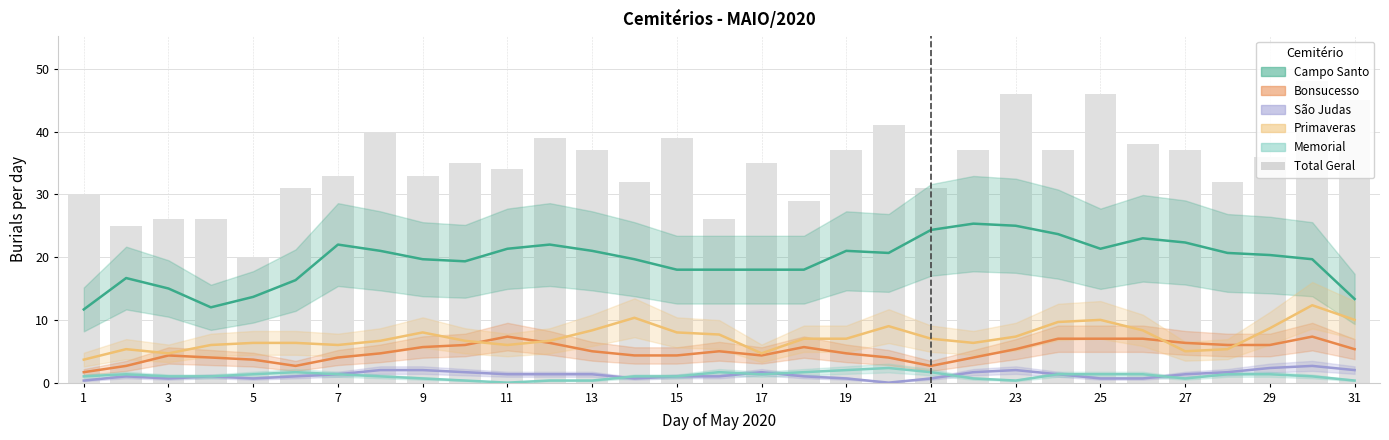

How many groups of bars are there?

31